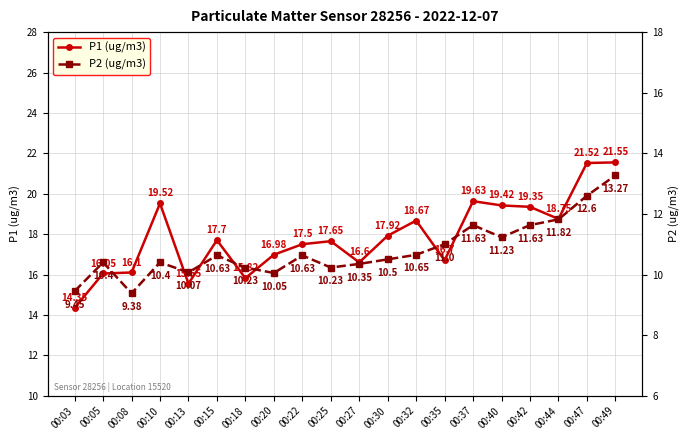

How many series are shown in this chart?

2